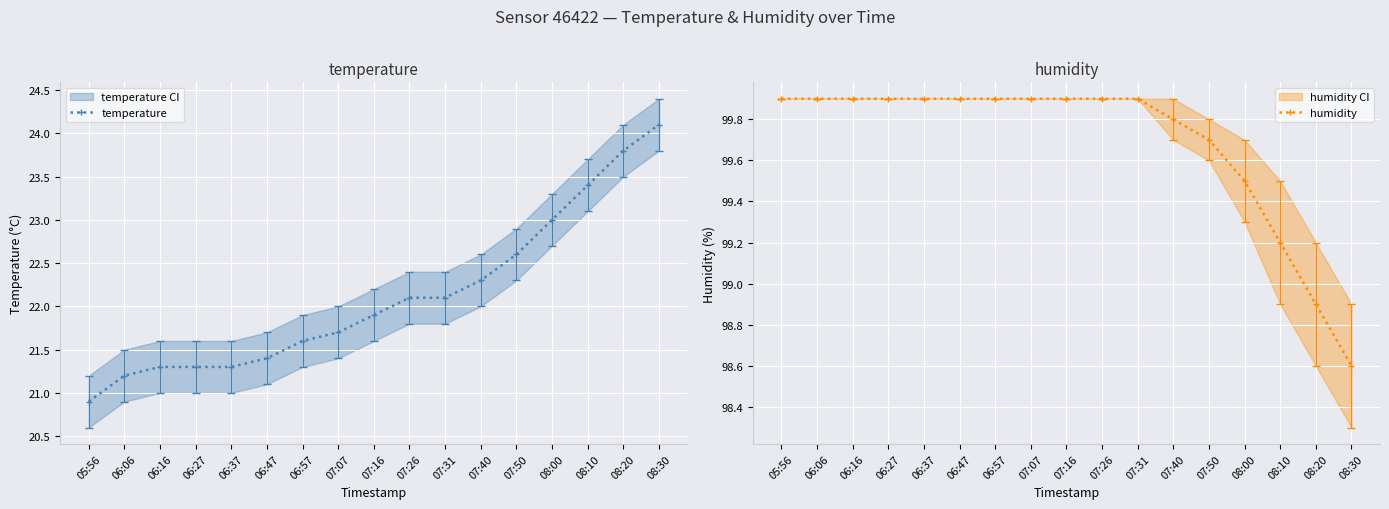

What are all the series names shown in the legend?

temperature, humidity